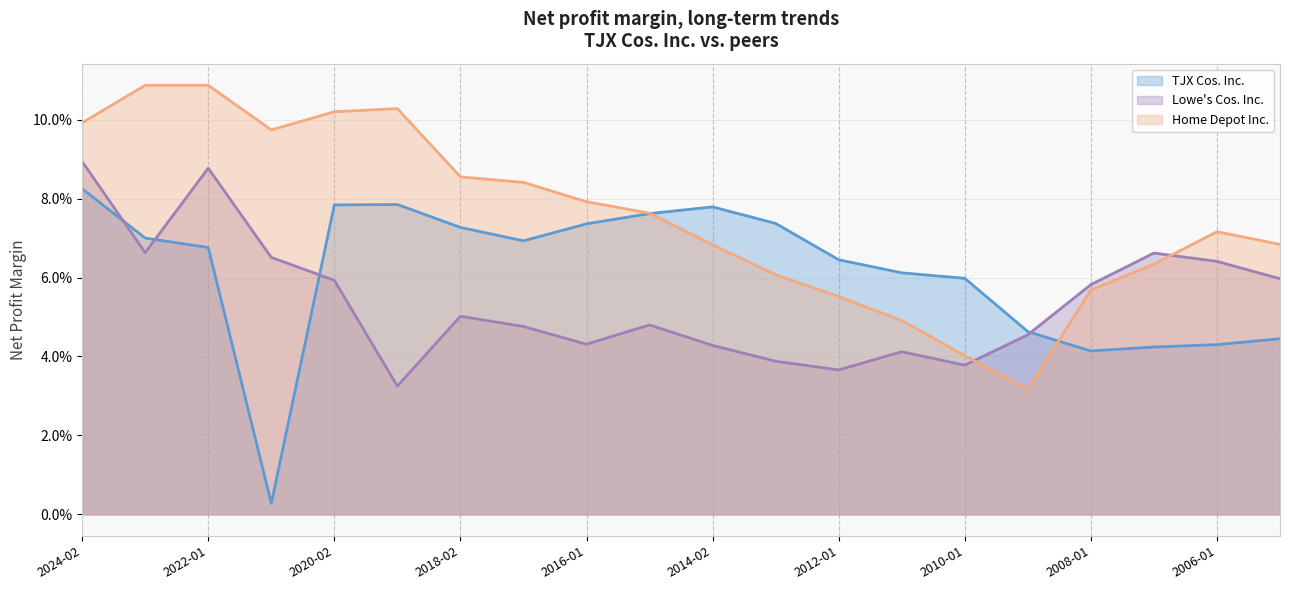

What is the difference between the maximum and minimum values in the Home Depot Inc. series?

0.1